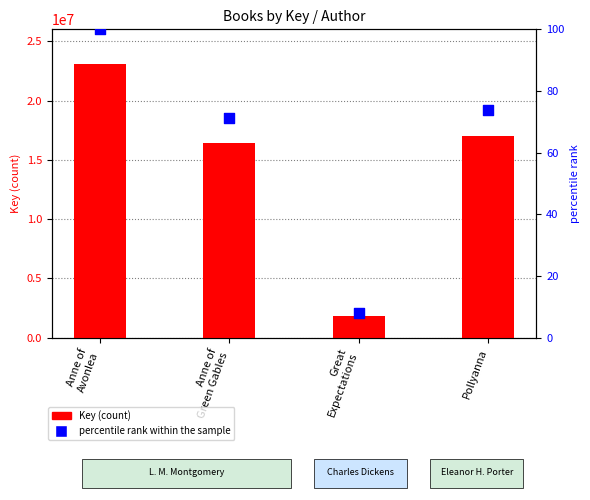

What is the change in value from Great
Expectations to Pollyanna?

+65.8